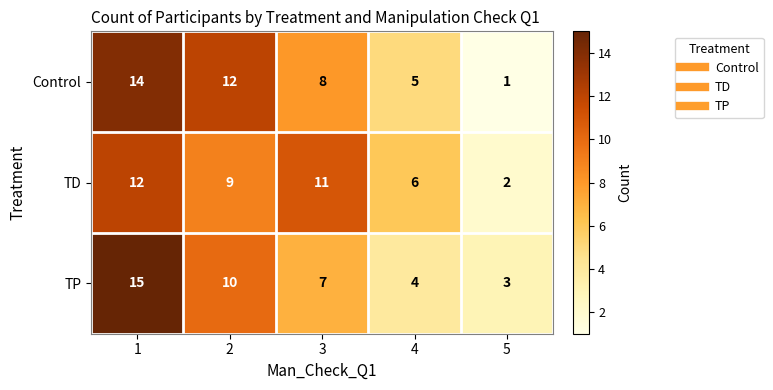

The TD series shows 12 at 1. True or false?

True